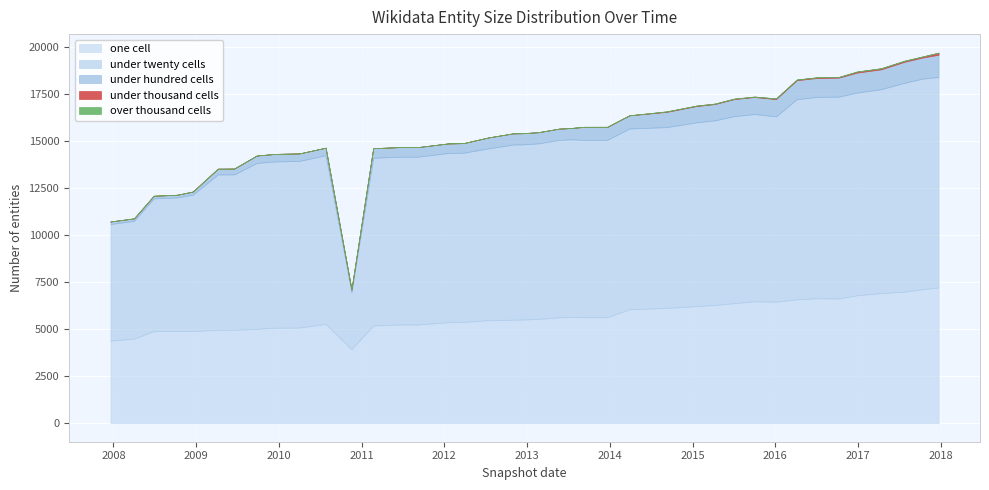

True or false: under_thousand_cells and under_twenty_cells intersect in this chart.

False